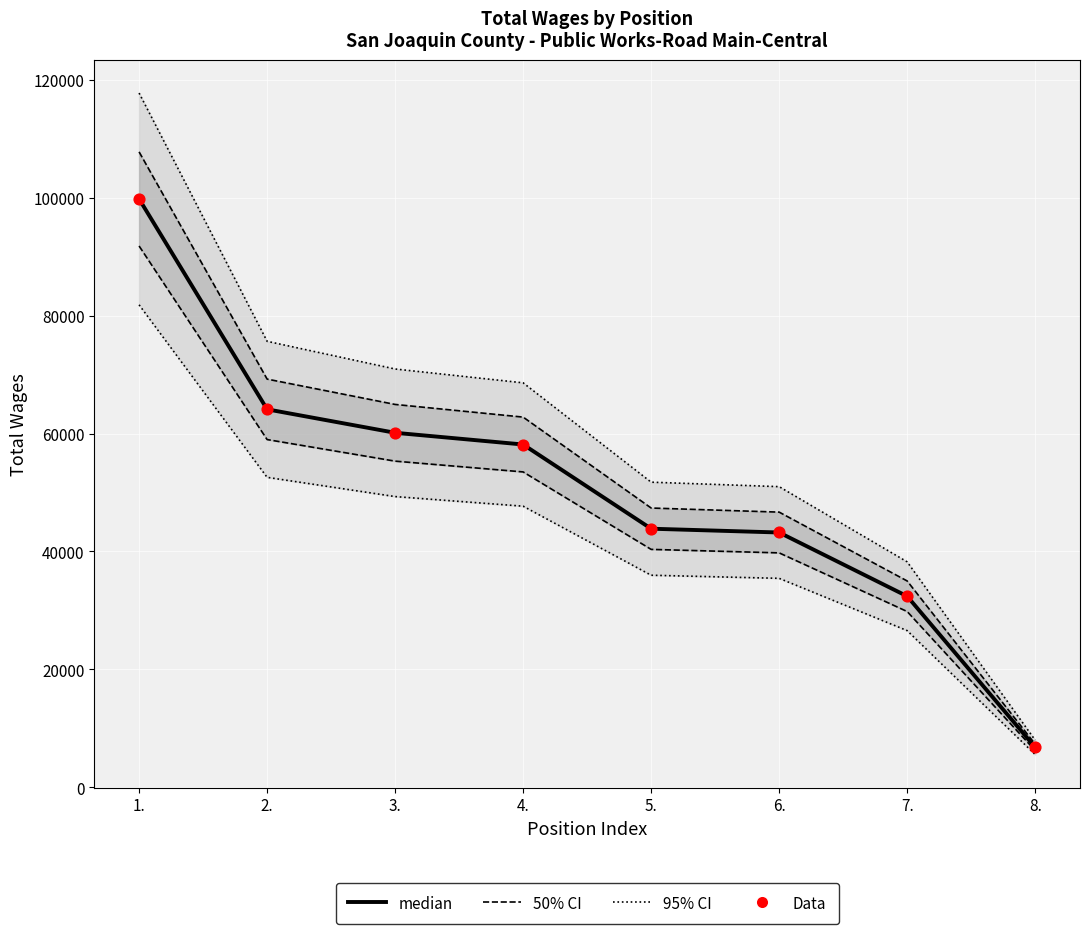

At which category is the sum across all series the highest?

1.